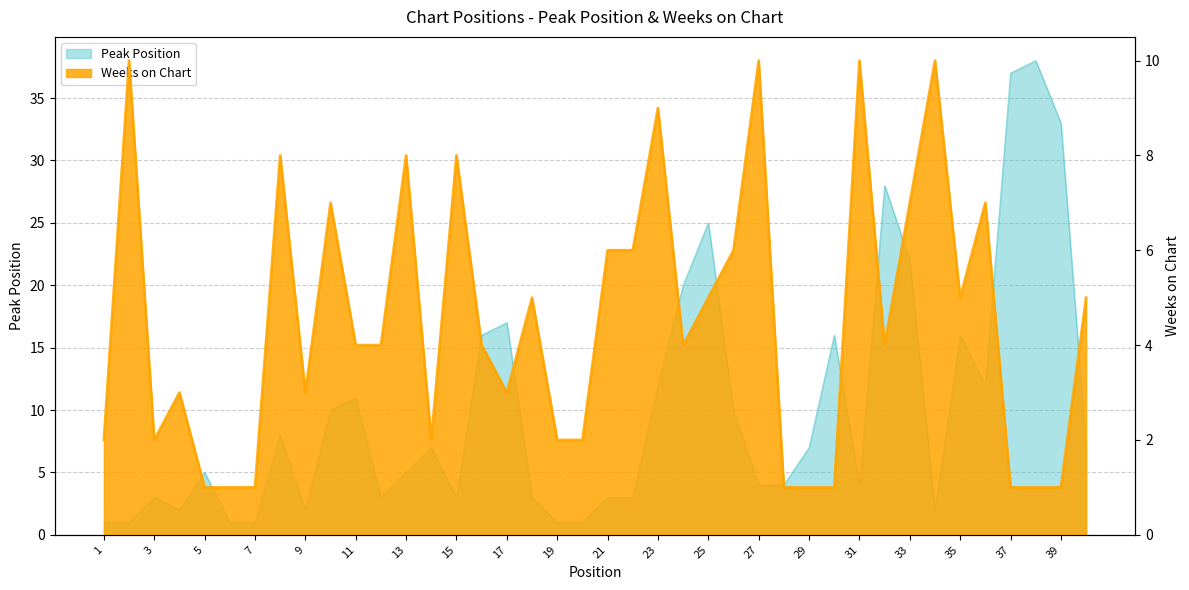

What is the difference between the second highest and second lowest values in the Weeks on Chart series?

9